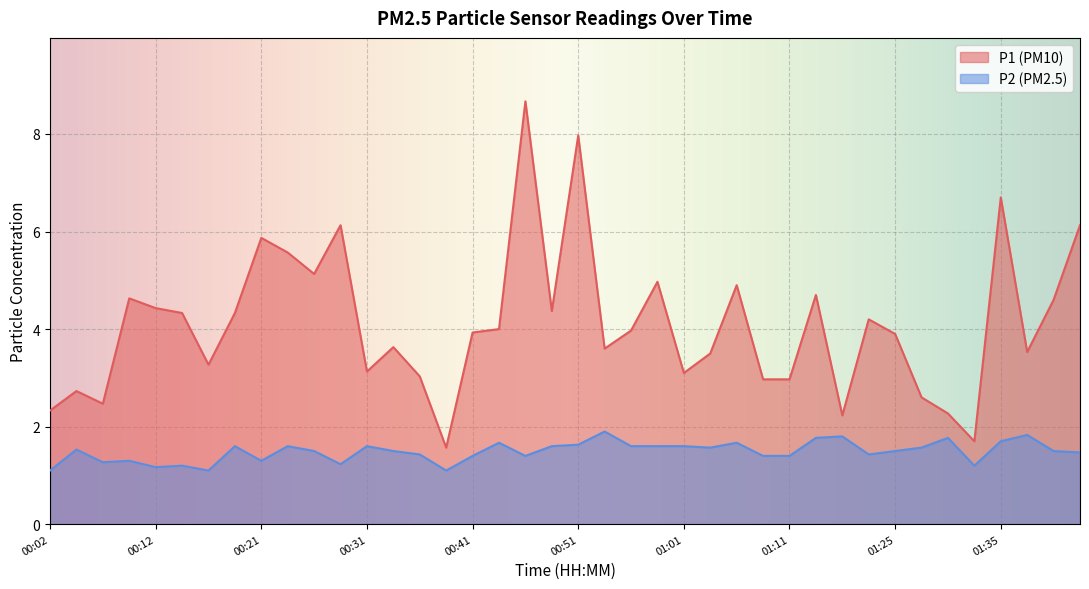

Reading left to right, transcribe all the data shown in this chart.

P1: 00:02=2.3	00:04=2.7	00:07=2.5	00:09=4.6	00:12=4.4	00:14=4.3	00:16=3.3	00:19=4.3	00:21=5.9	00:24=5.6	00:26=5.1	00:29=6.1	00:31=3.1	00:34=3.6	00:36=3.0	00:39=1.6	00:41=3.9	00:43=4.0	00:46=8.7	00:49=4.4	00:51=8.0	00:54=3.6	00:56=4.0	00:59=5.0	01:01=3.1	01:04=3.5	01:06=4.9	01:09=3.0	01:11=3.0	01:14=4.7	01:16=2.2	01:19=4.2	01:25=3.9	01:28=2.6	01:30=2.3	01:33=1.7	01:35=6.7	01:38=3.5	01:40=4.6	01:43=6.1
P2: 00:02=1.1	00:04=1.5	00:07=1.3	00:09=1.3	00:12=1.2	00:14=1.2	00:16=1.1	00:19=1.6	00:21=1.3	00:24=1.6	00:26=1.5	00:29=1.2	00:31=1.6	00:34=1.5	00:36=1.4	00:39=1.1	00:41=1.4	00:43=1.7	00:46=1.4	00:49=1.6	00:51=1.6	00:54=1.9	00:56=1.6	00:59=1.6	01:01=1.6	01:04=1.6	01:06=1.7	01:09=1.4	01:11=1.4	01:14=1.8	01:16=1.8	01:19=1.4	01:25=1.5	01:28=1.6	01:30=1.8	01:33=1.2	01:35=1.7	01:38=1.8	01:40=1.5	01:43=1.5